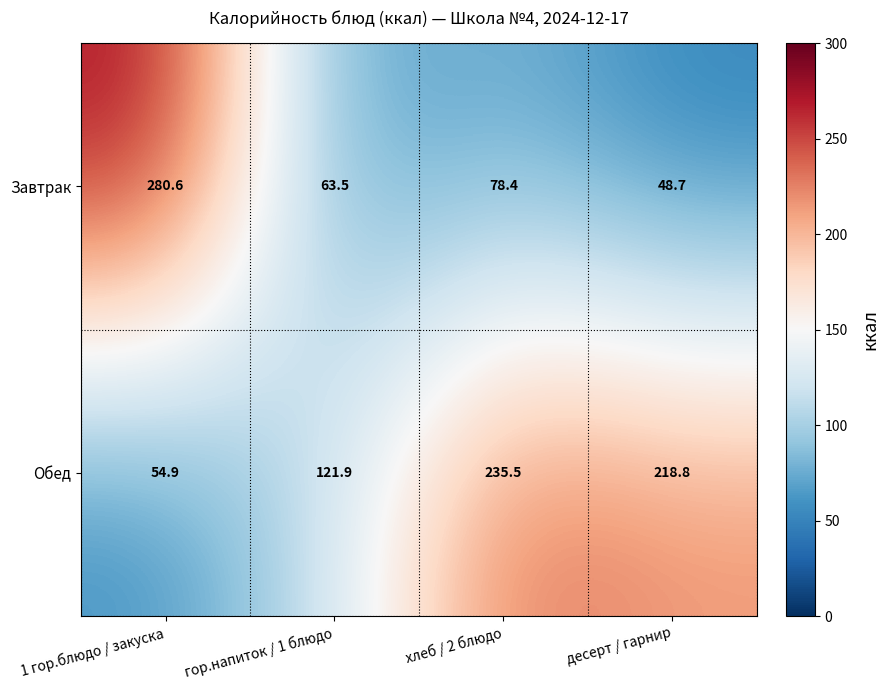

What is the difference between the maximum and minimum values in the Обед series?

180.6